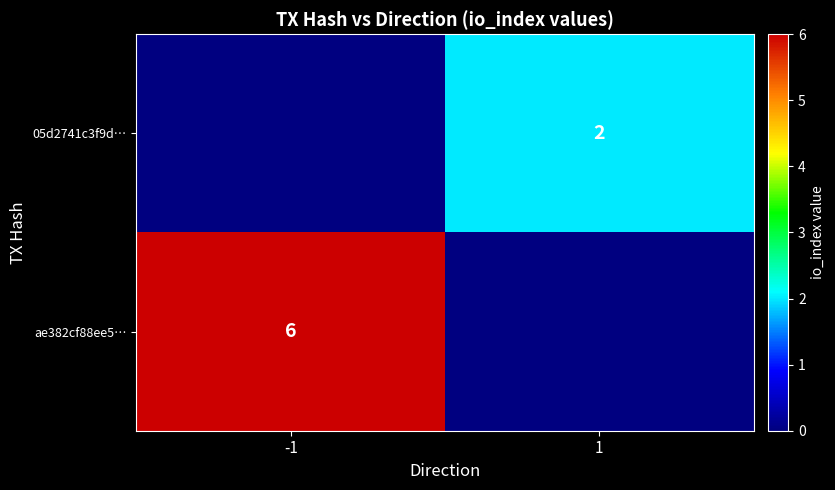

What is the difference between the highest and lowest values at 1?

2